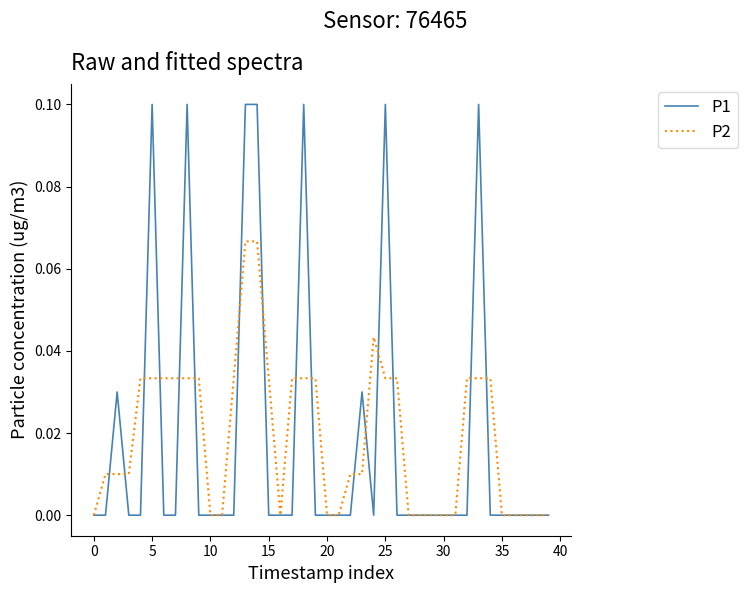

Which series has the largest range (max minus min)?

P1